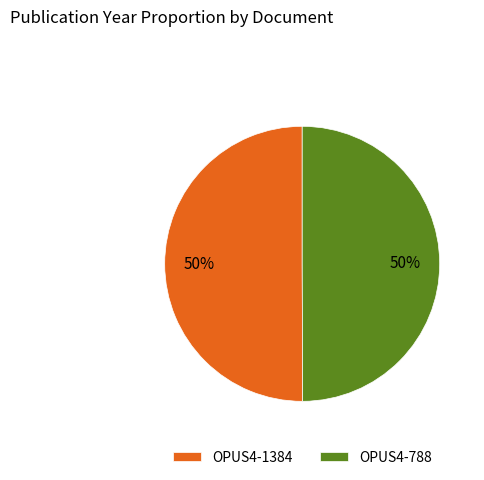

True or false: OPUS4-788 accounts for 50% of the total.

True